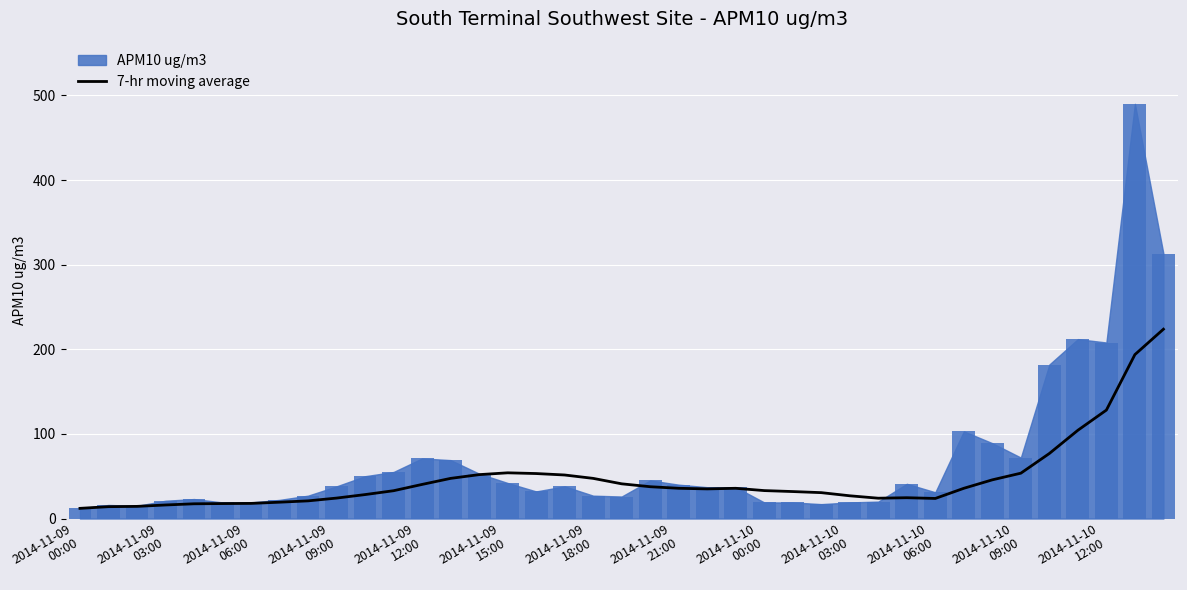

What is the minimum value for 7-hr moving average?

12.0